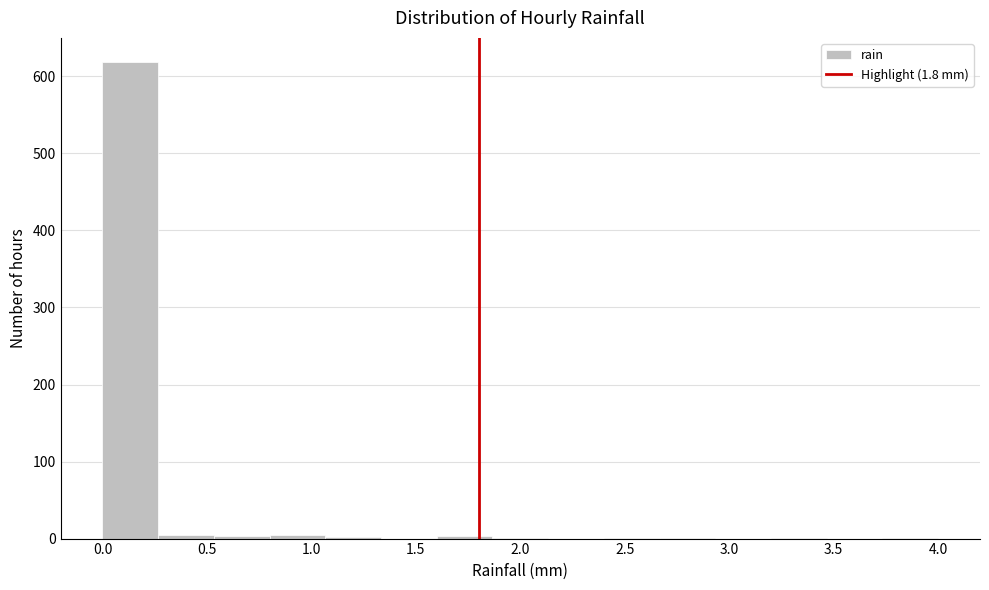

Reading left to right, transcribe this chart: for each bar, give the range it covers on the x-axis and its height. Neither the bar edges nor the heights are printed on the chart, so give them approximately, as read against the axes.

0.00 to 0.25: 620
0.25 to 0.55: under 10
0.55 to 0.80: under 10
0.80 to 1.05: under 10
1.05 to 1.35: under 10
1.35 to 1.60: 0
1.60 to 1.85: under 10
1.85 to 2.15: under 10
2.15 to 2.40: 0
2.40 to 2.65: under 10
2.65 to 2.95: under 10
2.95 to 3.20: 0
3.20 to 3.45: under 10
3.45 to 3.75: 0
3.75 to 4.00: under 10